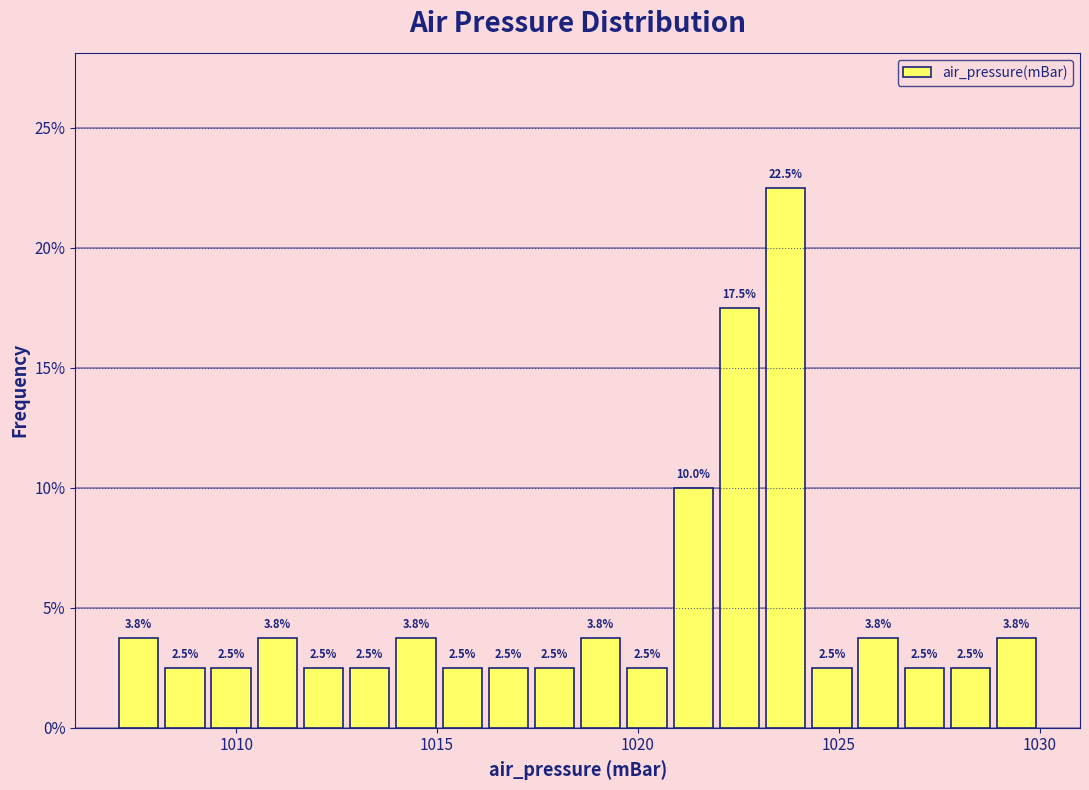

Around what value on the x-axis is the tallest bar? Give the approximate position of its centre, as read against the axis.

1023.5